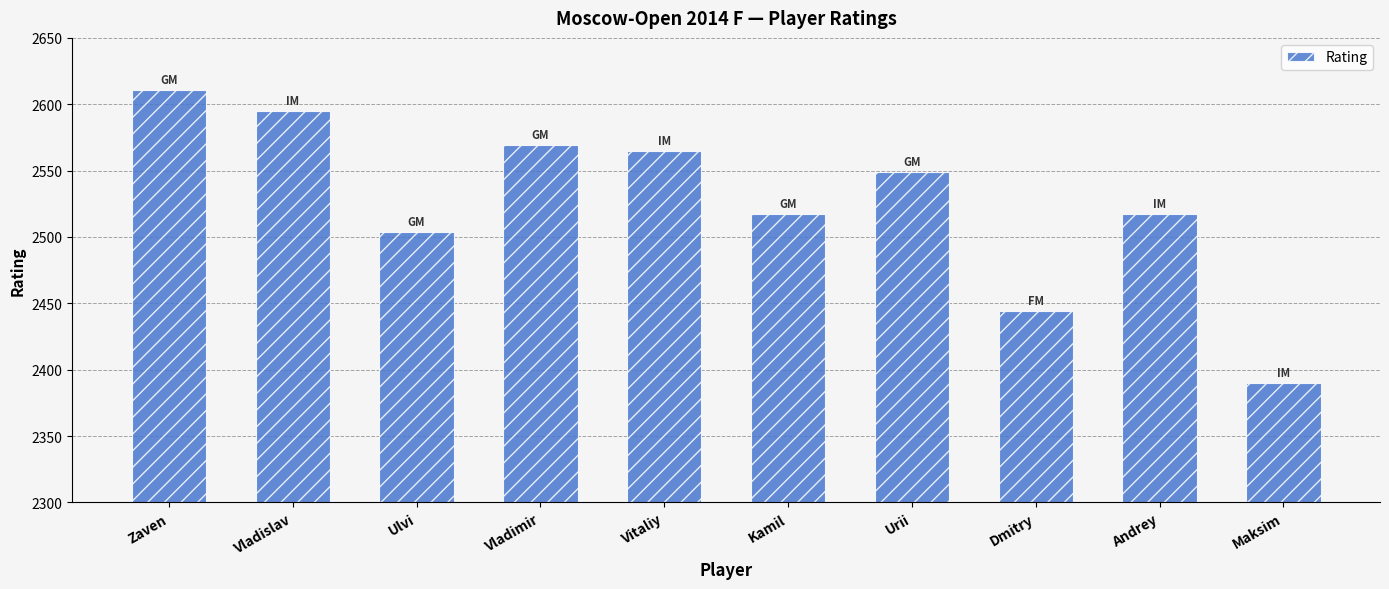

Reading left to right, list all the values displayed in this chart.

2611	2595	2504	2569	2565	2517	2549	2444	2517	2390